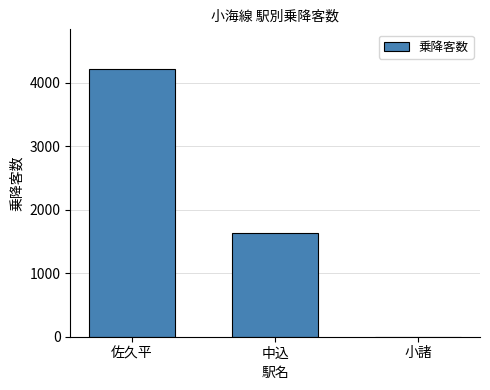

Count the values in the range 0 to 4210.

3